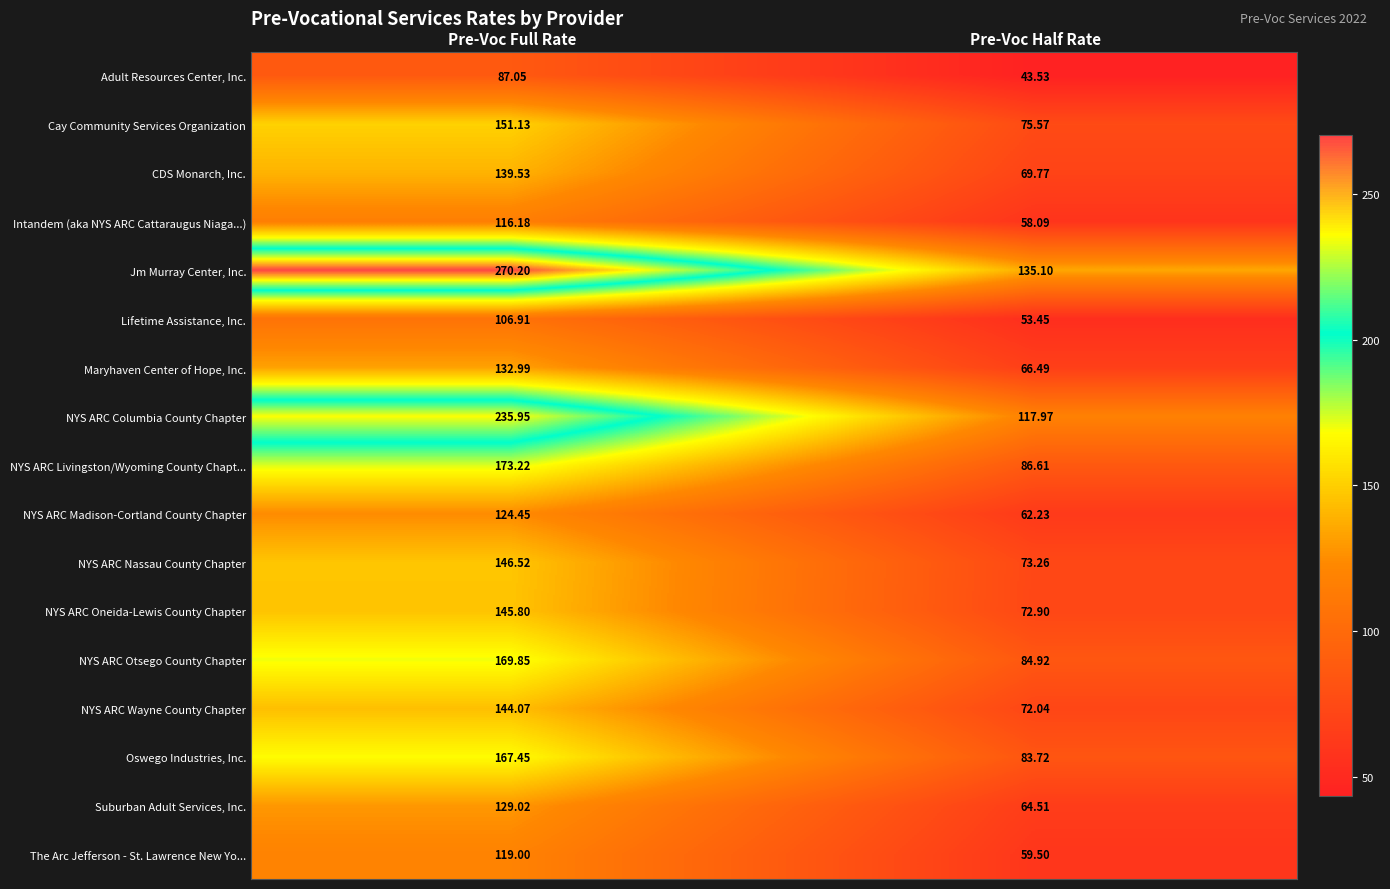

How many distinct data groups are displayed?

17